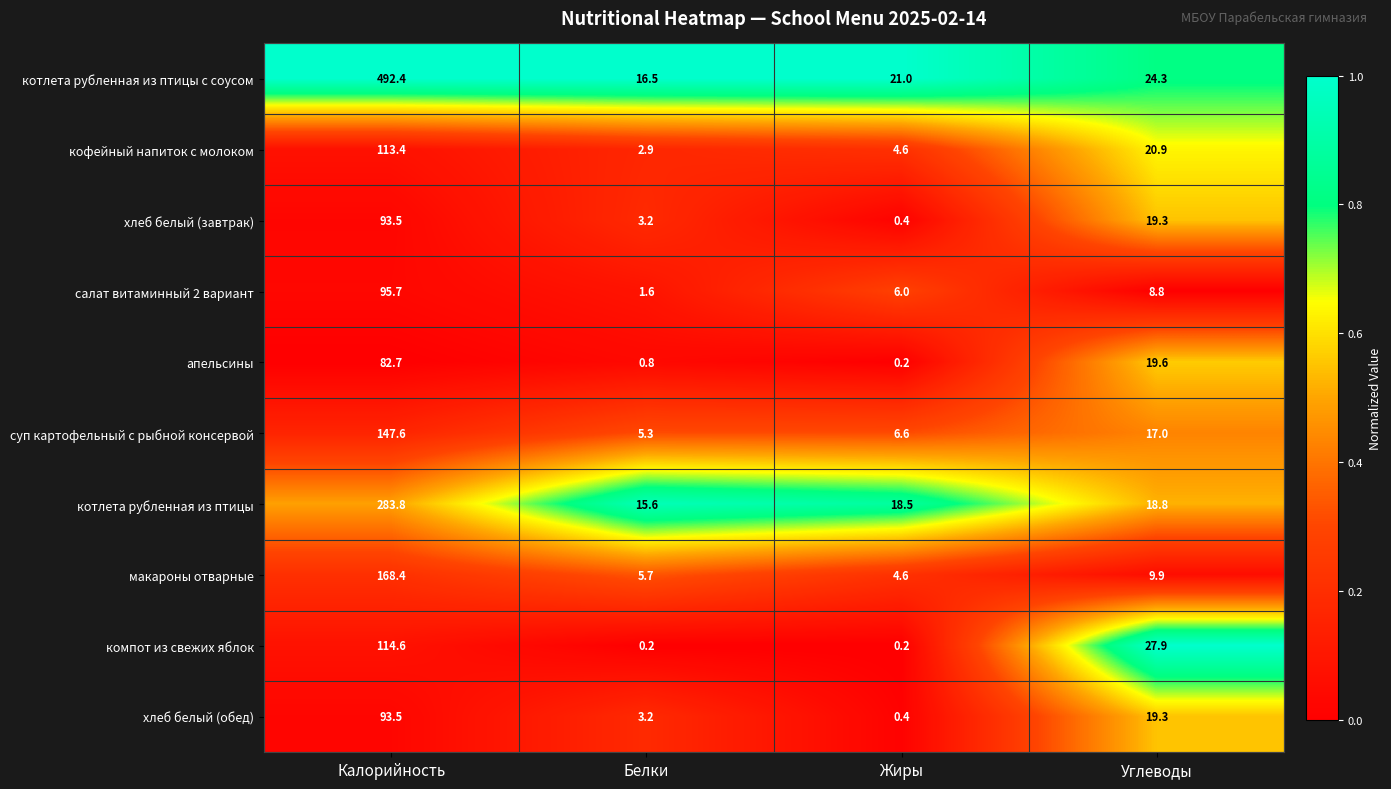

Which series has the largest total across all categories?

котлета рубленная из птицы с соусом